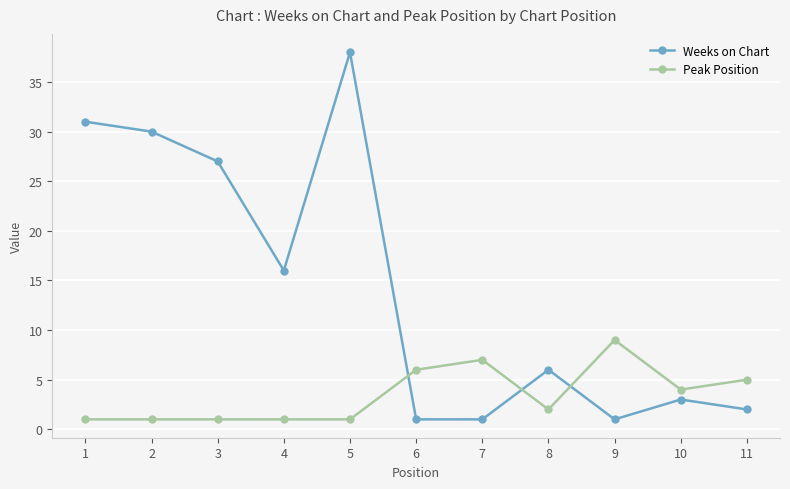

True or false: Weeks on Chart has a value of 6 at 8.

True